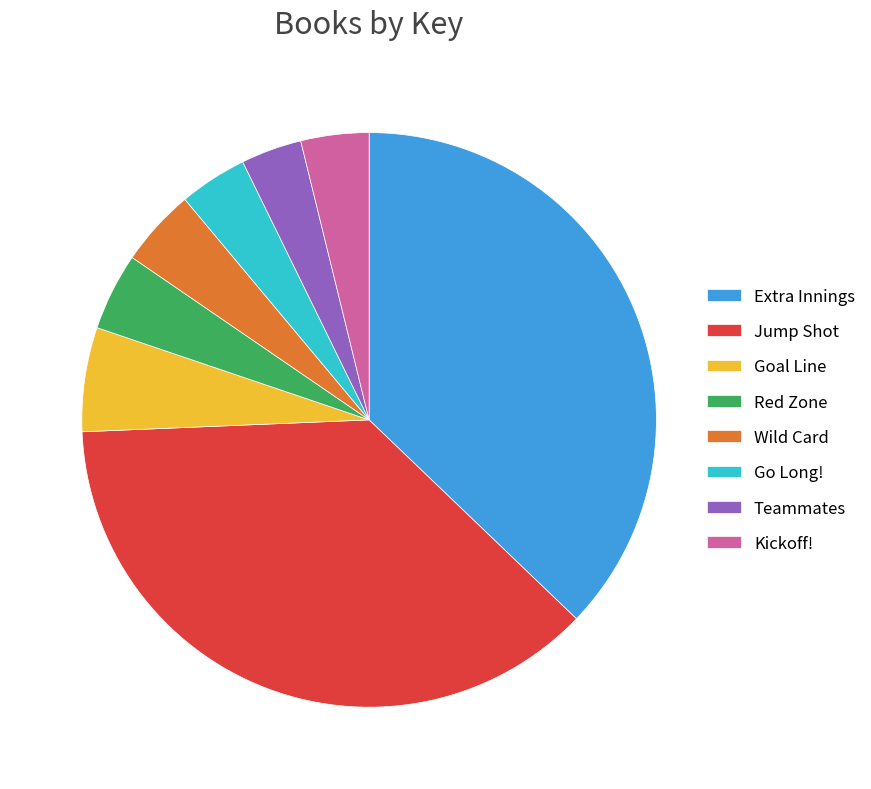

Does Wild Card account for over 50% of the chart?

No